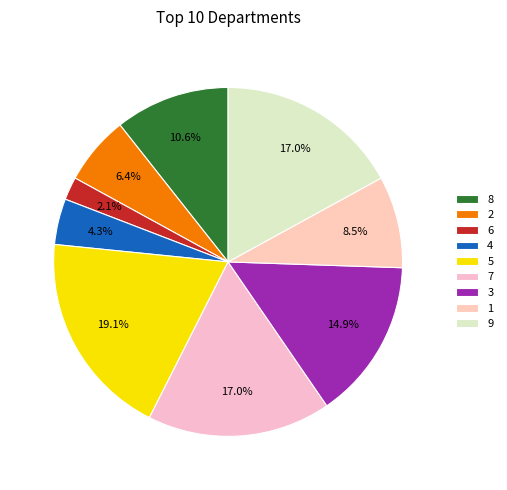

What is the total percentage of 7 and 9?

34.0%